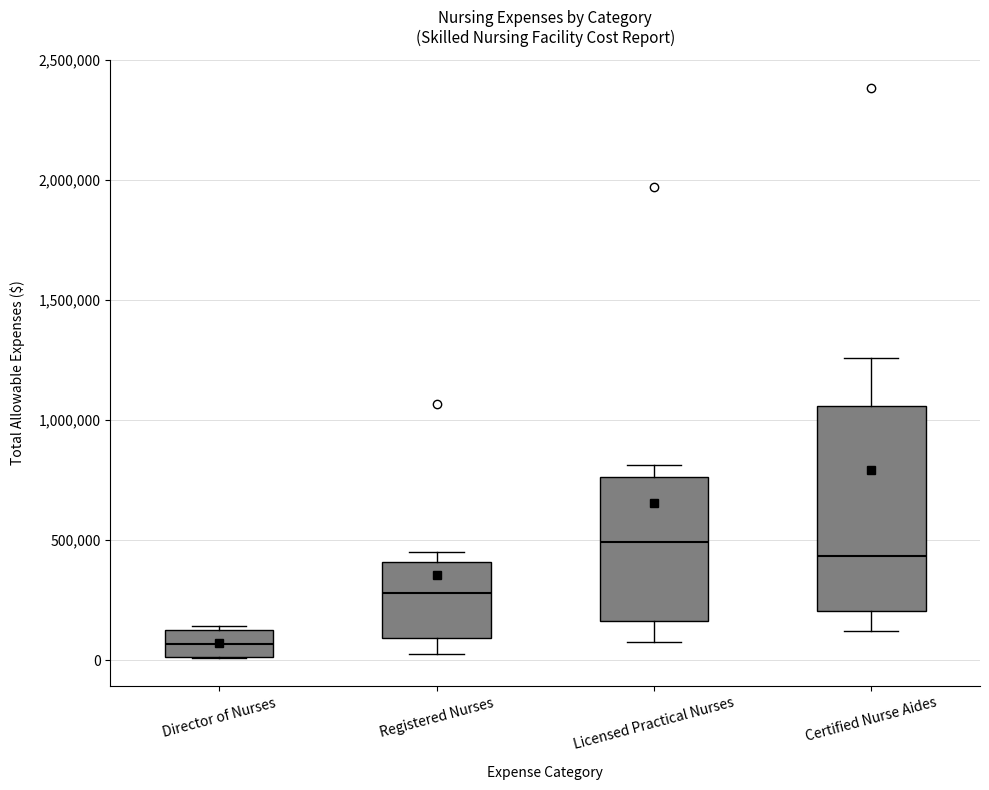

Reading left to right, read every box against the y-axis: the position of its median line, the range the box covers, and the ends of its whiskers. The values are not printed on the chart, so give them approximately, as read against the axis.

Director of Nurses: median 50000, box 0 to 150000, whiskers 0 to 150000 (just above the box's upper edge)
Registered Nurses: median 300000, box 100000 to 400000, whiskers 50000 to 450000
Licensed Practical Nurses: median 500000, box 150000 to 750000, whiskers 100000 to 800000
Certified Nurse Aides: median 450000, box 200000 to 1050000, whiskers 100000 to 1250000